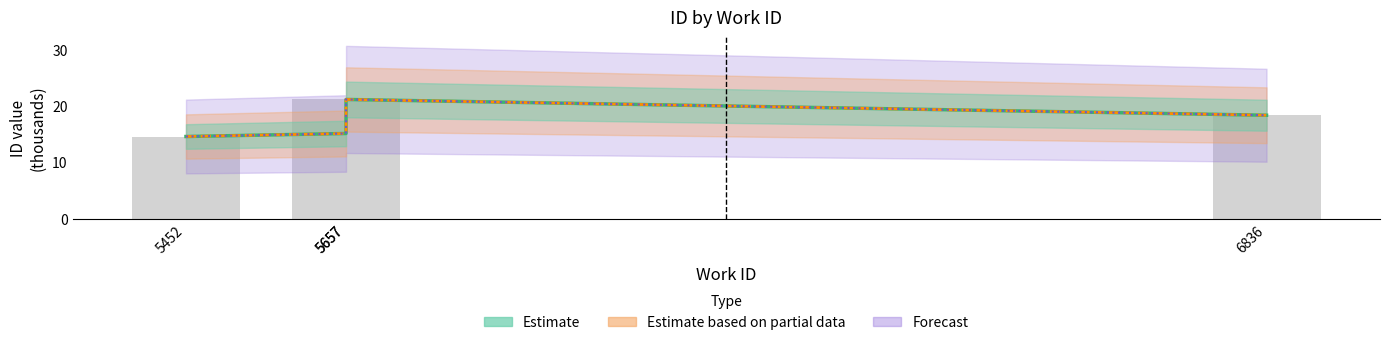

Reading right to left, transcribe all the data shown in this chart.

Estimate: 6836=18.4	5657=21.2	5657=15.1	5452=14.6
Estimate based on partial data: 6836=18.4	5657=21.2	5657=15.1	5452=14.6
Forecast: 6836=18.4	5657=21.2	5657=15.1	5452=14.6